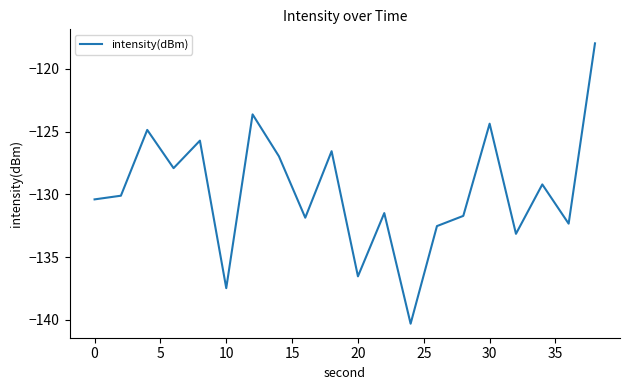

What is the difference between the maximum and minimum values?

22.4